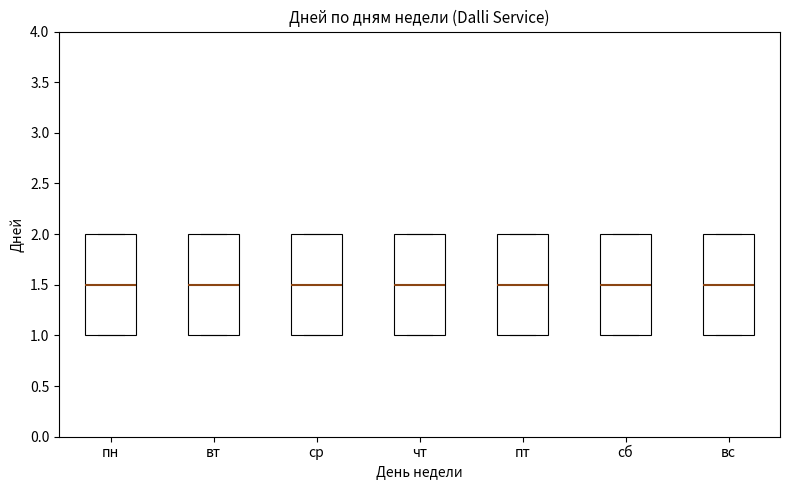

Reading left to right, read every box against the y-axis: the position of its median line, the range the box covers, and the ends of its whiskers. The values are not printed on the chart, so give them approximately, as read against the axis.

пн: median 1.5, box 1.0 to 2.0, whiskers 1.0 to 2.0
вт: median 1.5, box 1.0 to 2.0, whiskers 1.0 to 2.0
ср: median 1.5, box 1.0 to 2.0, whiskers 1.0 to 2.0
чт: median 1.5, box 1.0 to 2.0, whiskers 1.0 to 2.0
пт: median 1.5, box 1.0 to 2.0, whiskers 1.0 to 2.0
сб: median 1.5, box 1.0 to 2.0, whiskers 1.0 to 2.0
вс: median 1.5, box 1.0 to 2.0, whiskers 1.0 to 2.0